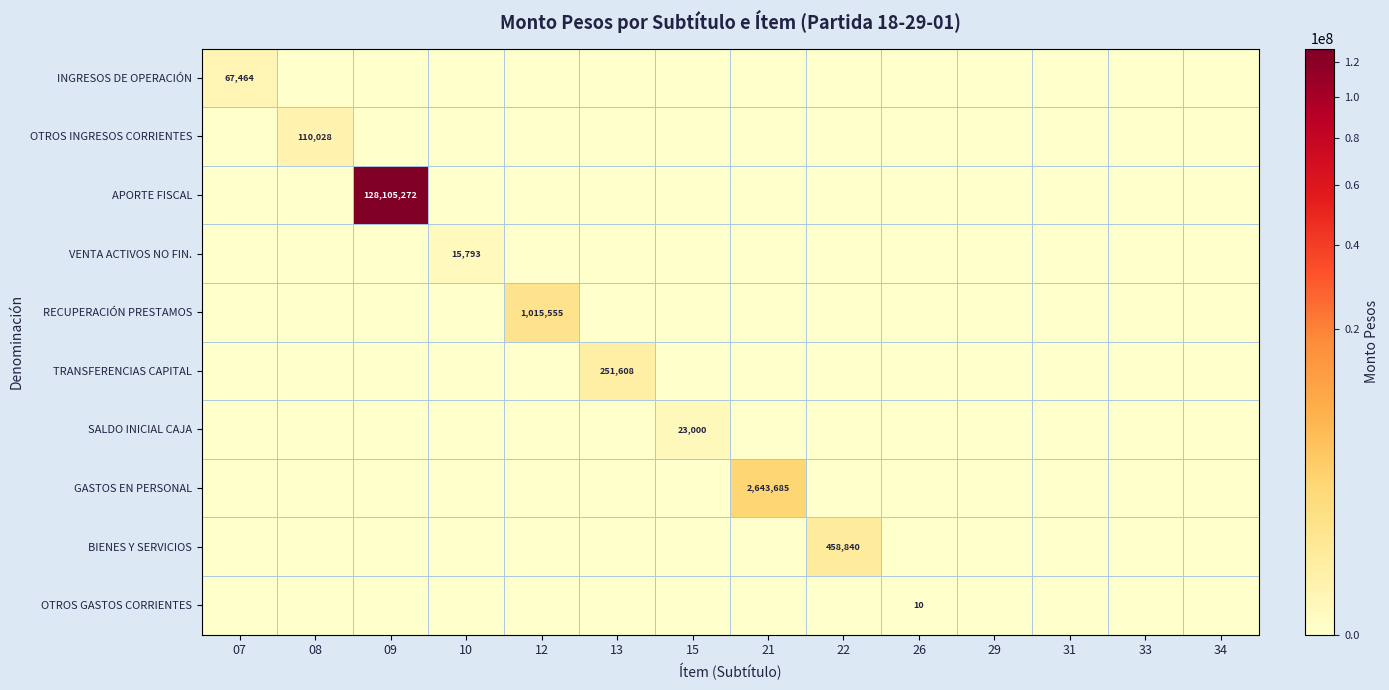

Between 08 and 22, which series saw the biggest shift?

BIENES Y SERVICIOS